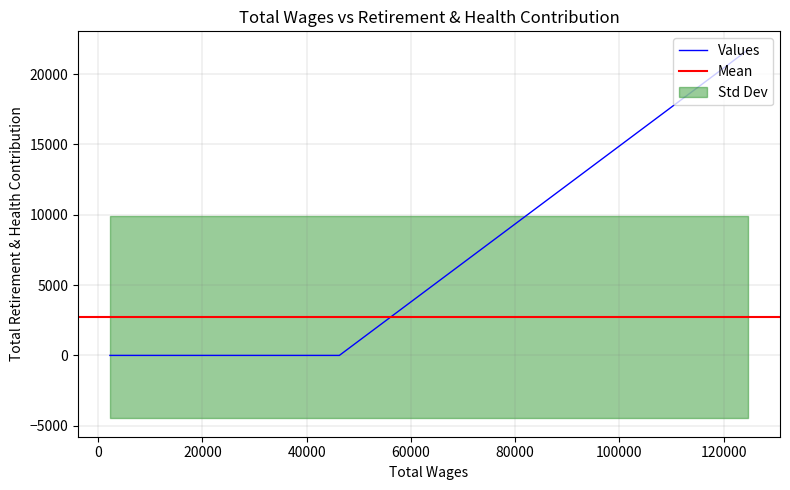

Which label corresponds to the largest value in the chart?

124699.0